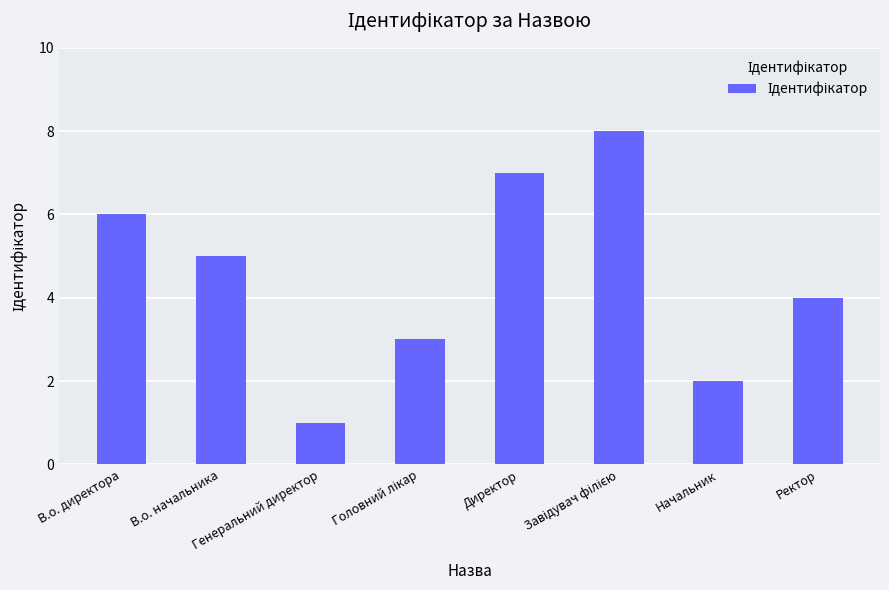

Count the values in the range 3 to 7.

5